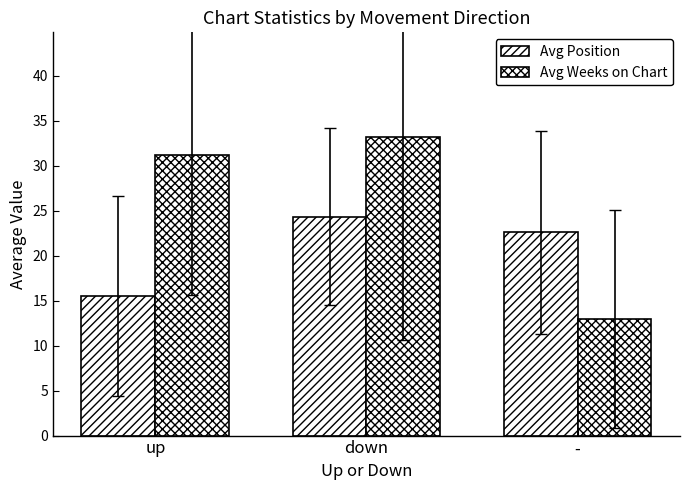

How many data points in Avg Position are above 22?

2